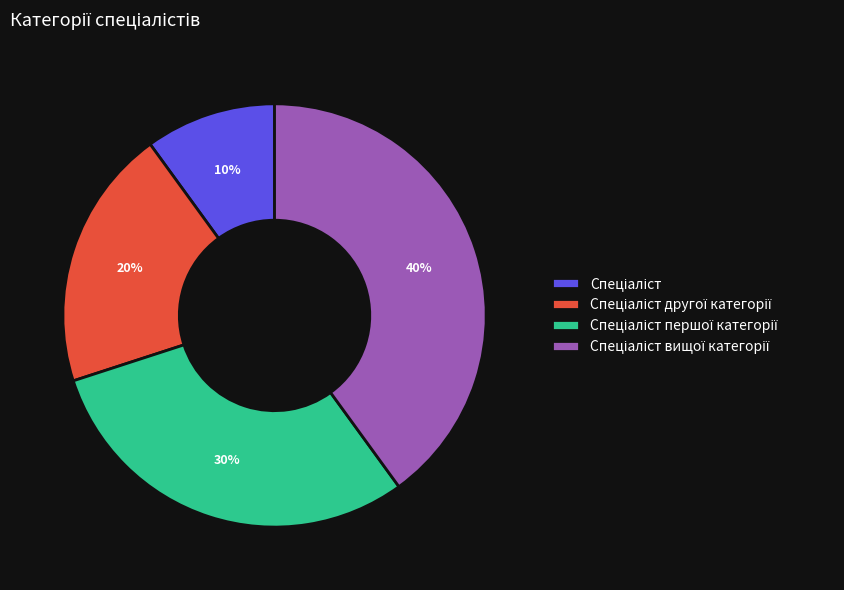

Does any single category account for the majority?

No